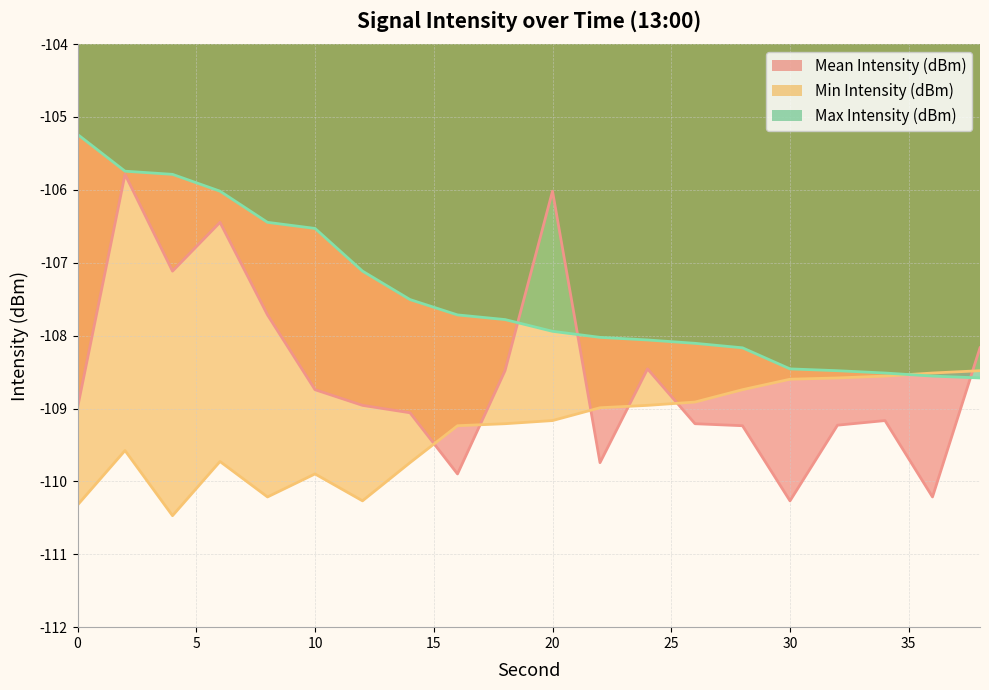

How many data points in Min Intensity (dBm) are above -109?

9